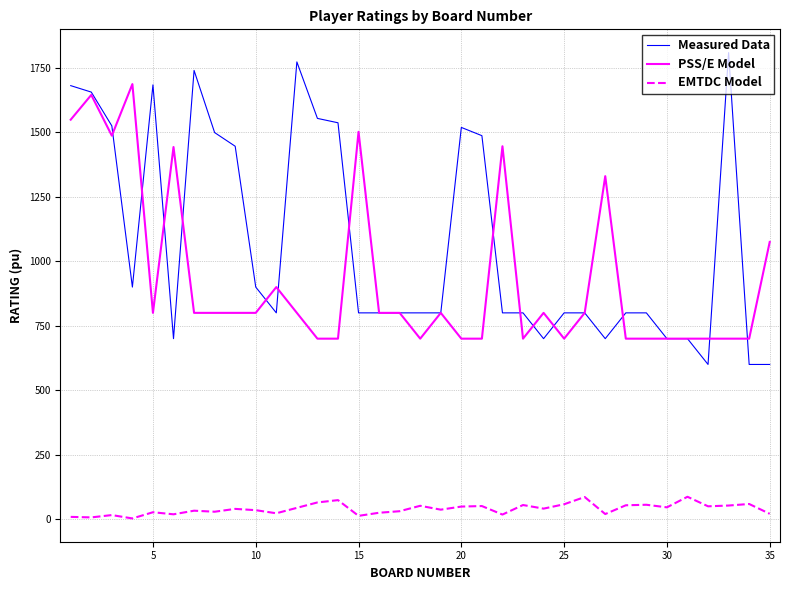

What is the highest value of the Measured Data series?

1809